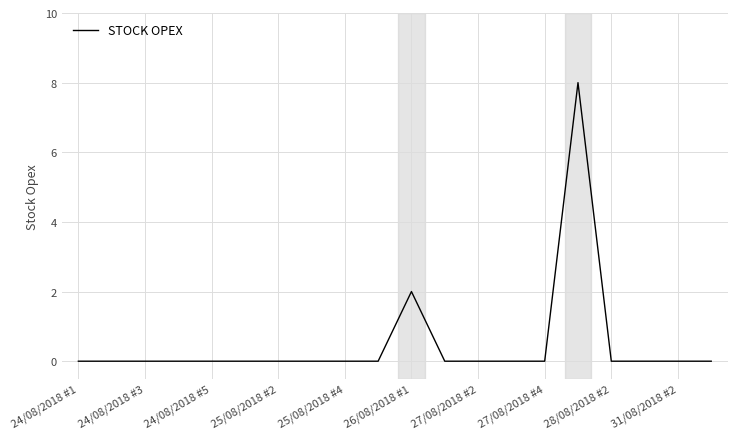

What is the difference between the maximum and minimum values?

8